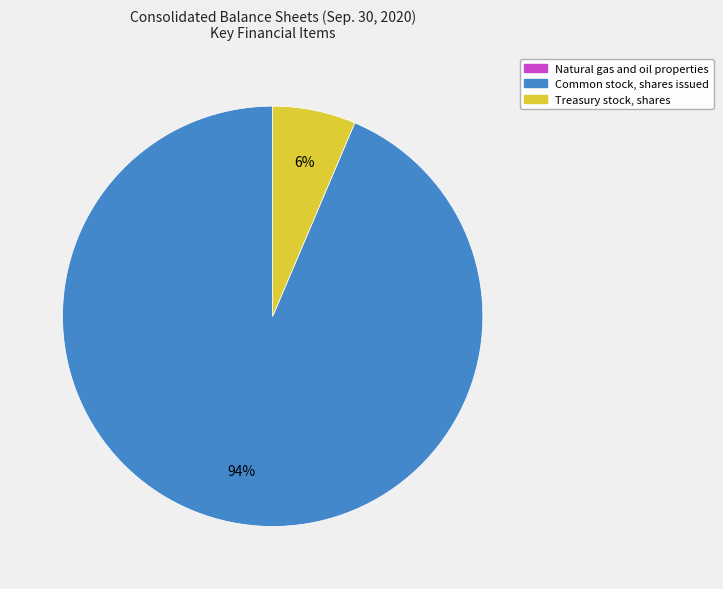

Which category has the biggest portion of the pie?

Common stock, shares issued